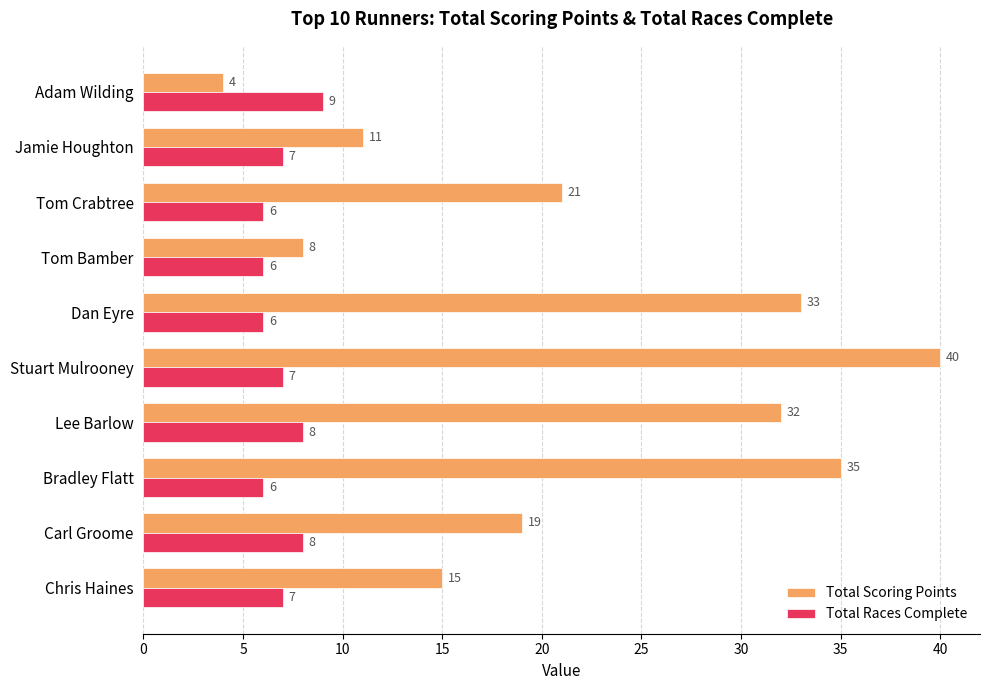

At which label does Total Scoring Points reach its peak?

Stuart Mulrooney